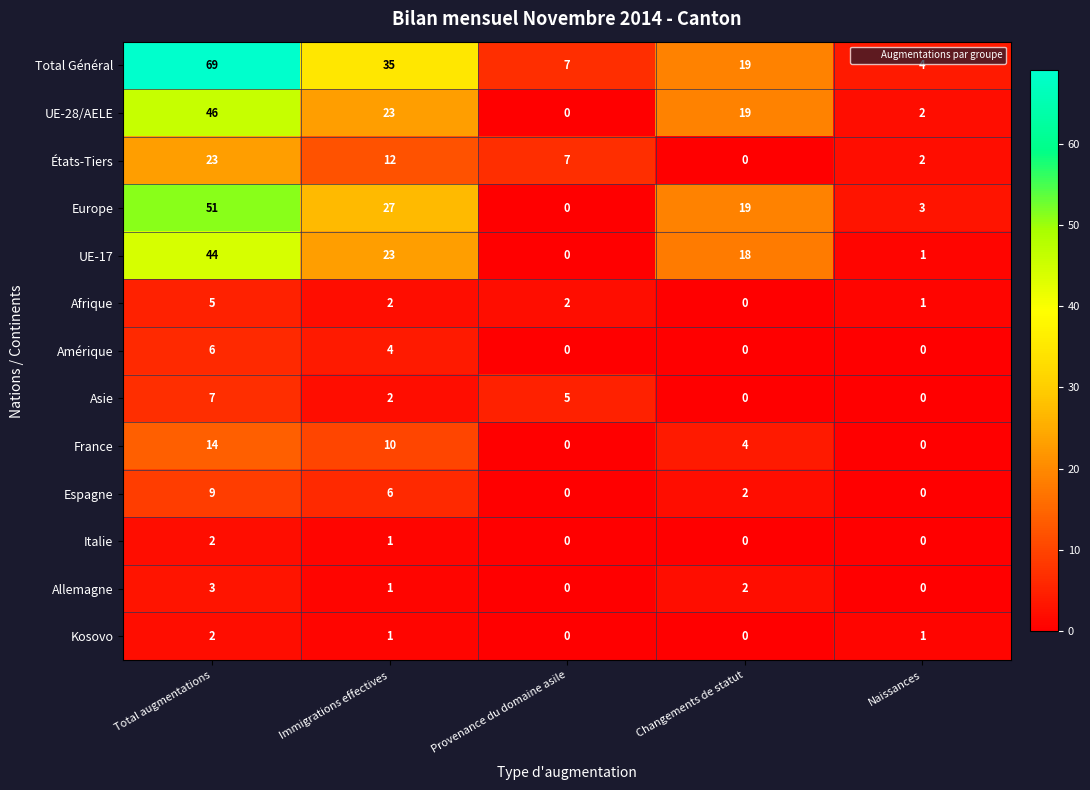

Which series has the largest total across all categories?

Total Général